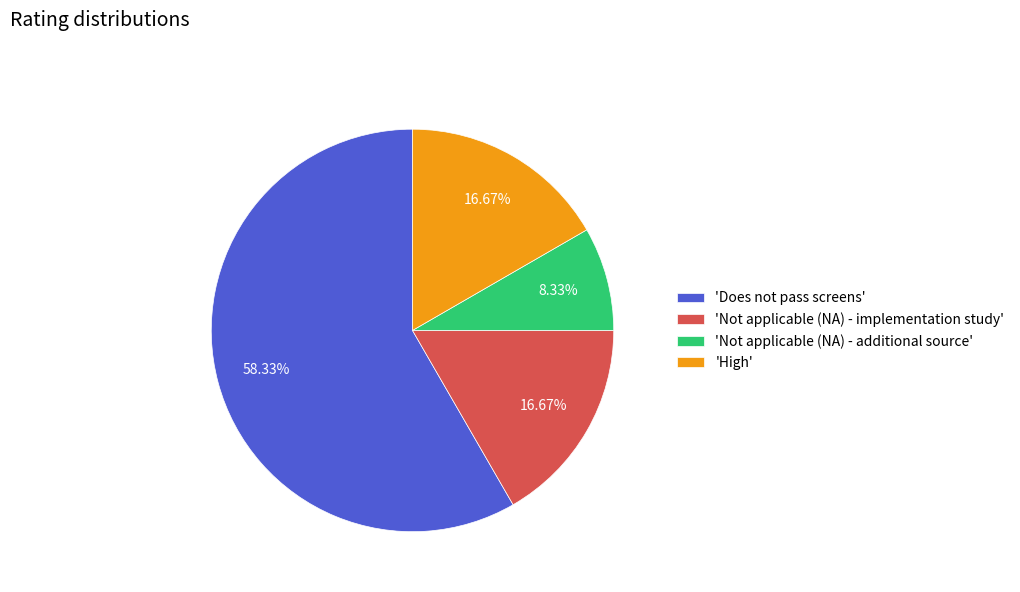

To the nearest percent, what is the difference between the largest and smallest slice percentages?

50%